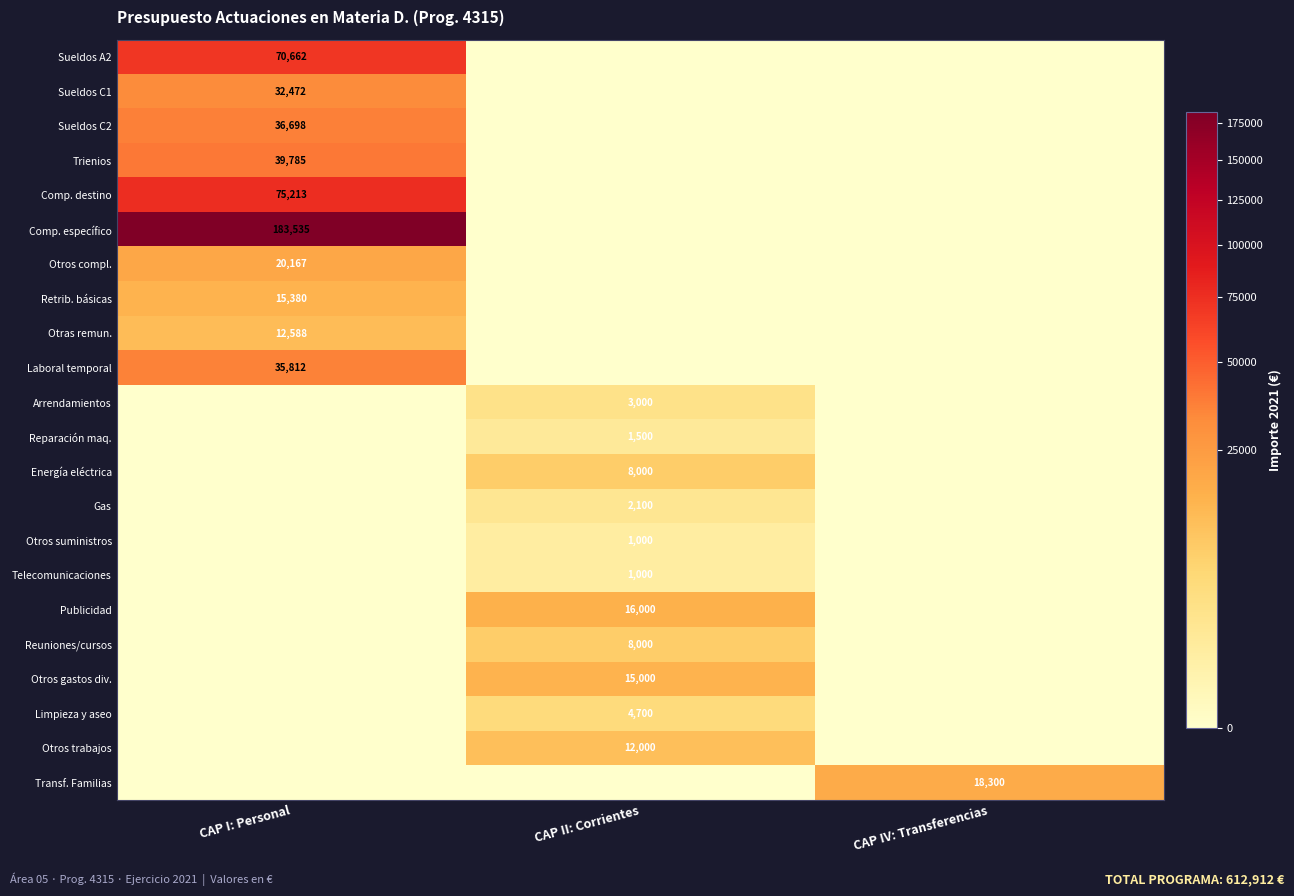

Is it true that Arrendamientos equals 3000 at CAP II: Corrientes?

True